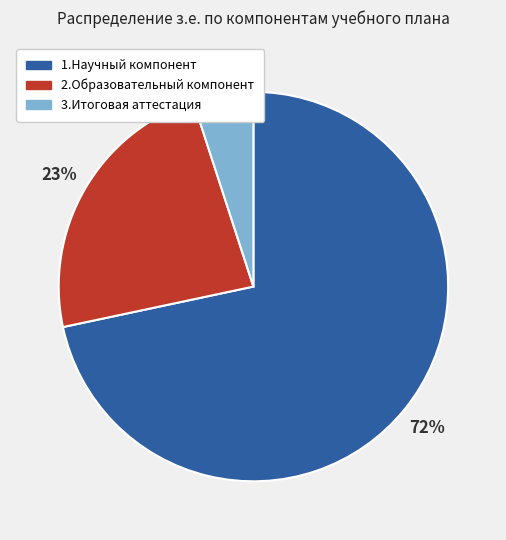

Rank the categories by value from highest to lowest.

1.Научный компонент, 2.Образовательный компонент, 3.Итоговая аттестация